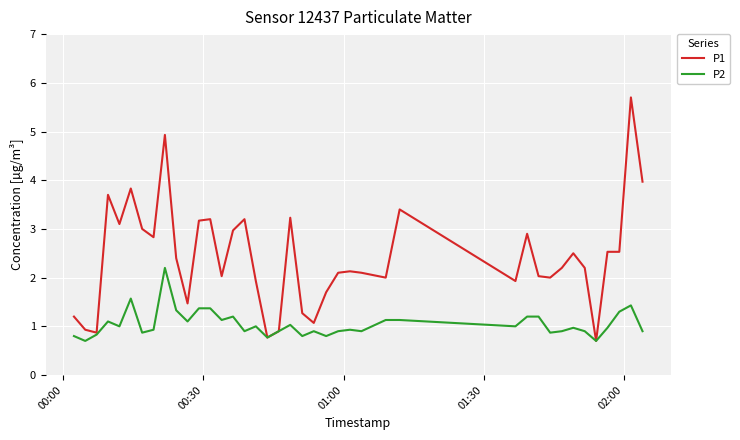

Which series has the largest total across all categories?

P1